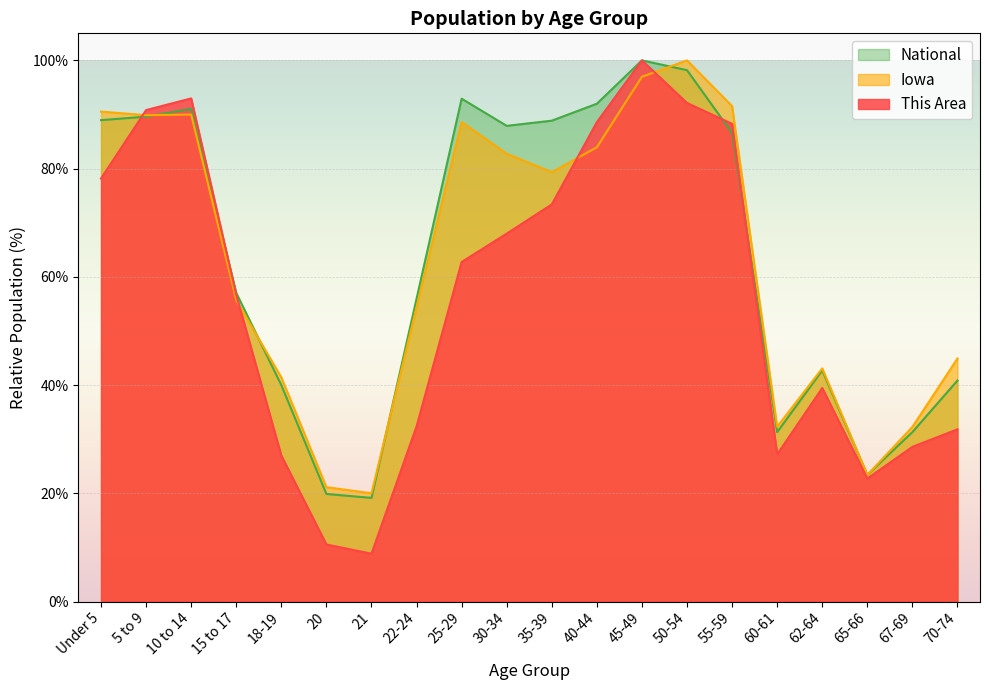

What is the label of the 15th point from the right?

20